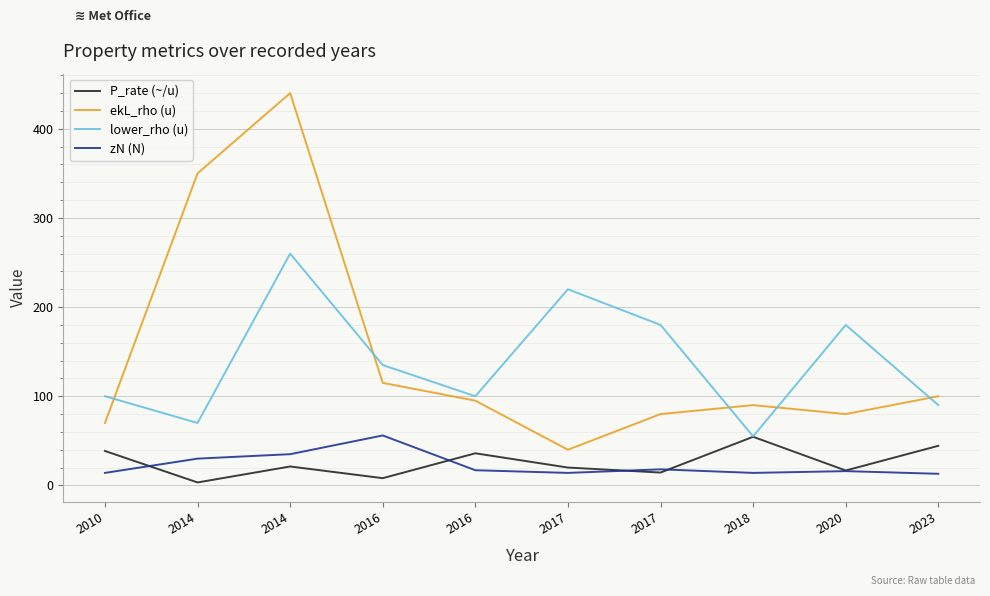

What is the sum of all zN (N) values?

227.0